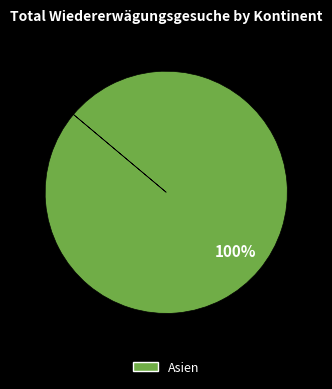

Does any single category account for the majority?

Yes